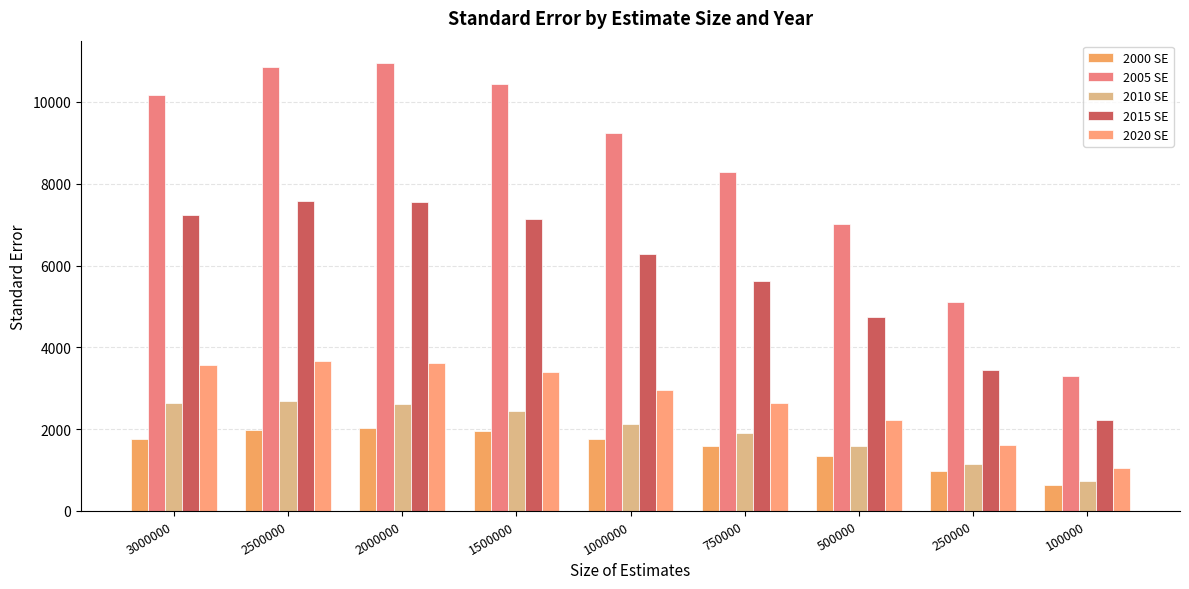

Is it true that 2000 SE equals 1340 at 500000?

True